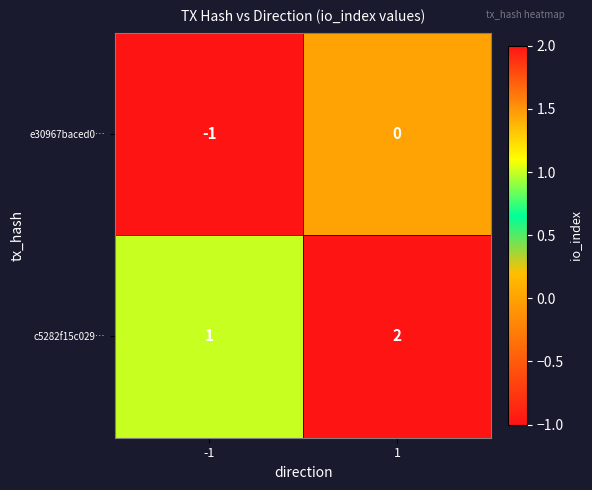

Is the value of c5282f15c029… at -1 greater than the value of e30967baced0… at -1?

Yes